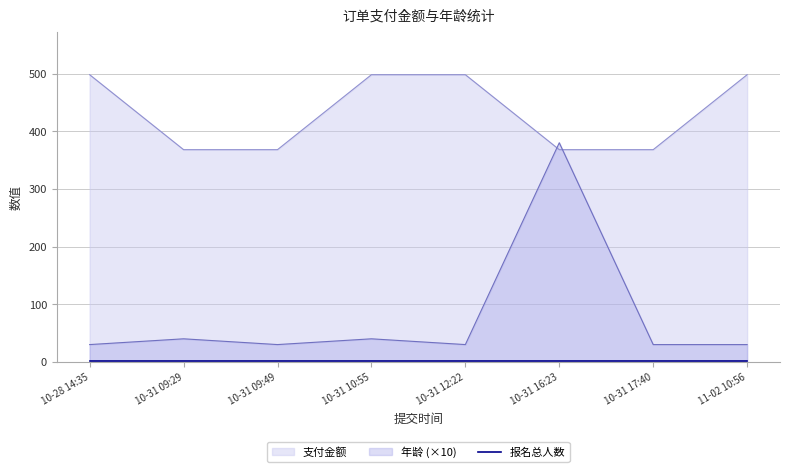

What is the minimum value for 支付金额?

368